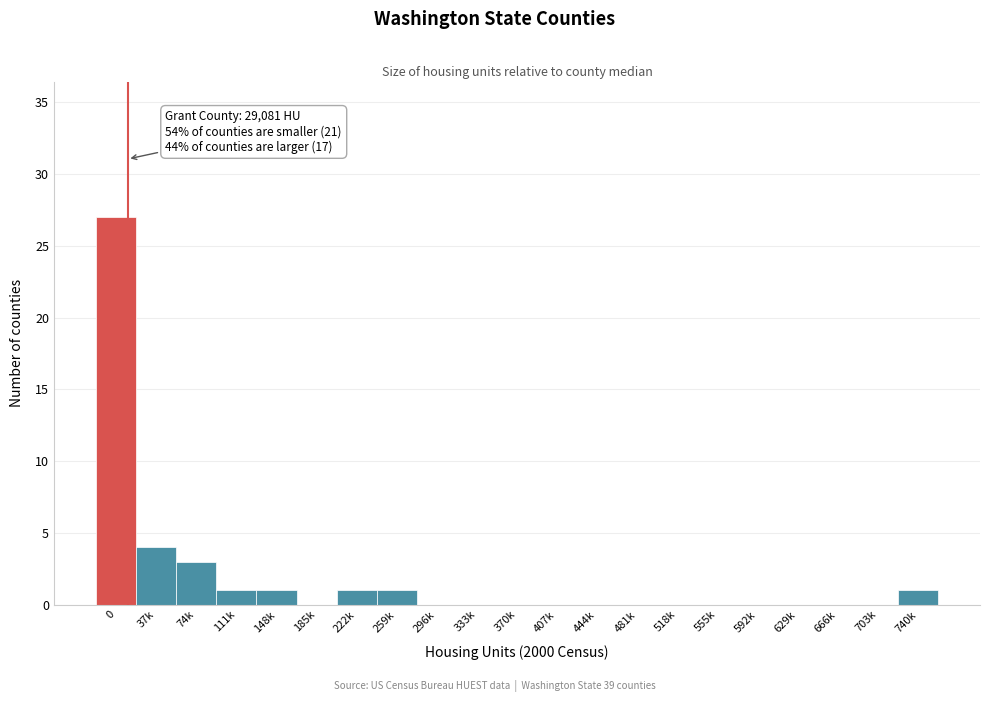

Reading left to right, list all the values displayed in this chart.

0=27	37k=4	74k=3	111k=1	148k=1	185k=0	222k=1	259k=1	296k=0	333k=0	370k=0	407k=0	444k=0	481k=0	518k=0	555k=0	592k=0	629k=0	666k=0	703k=0	740k=1